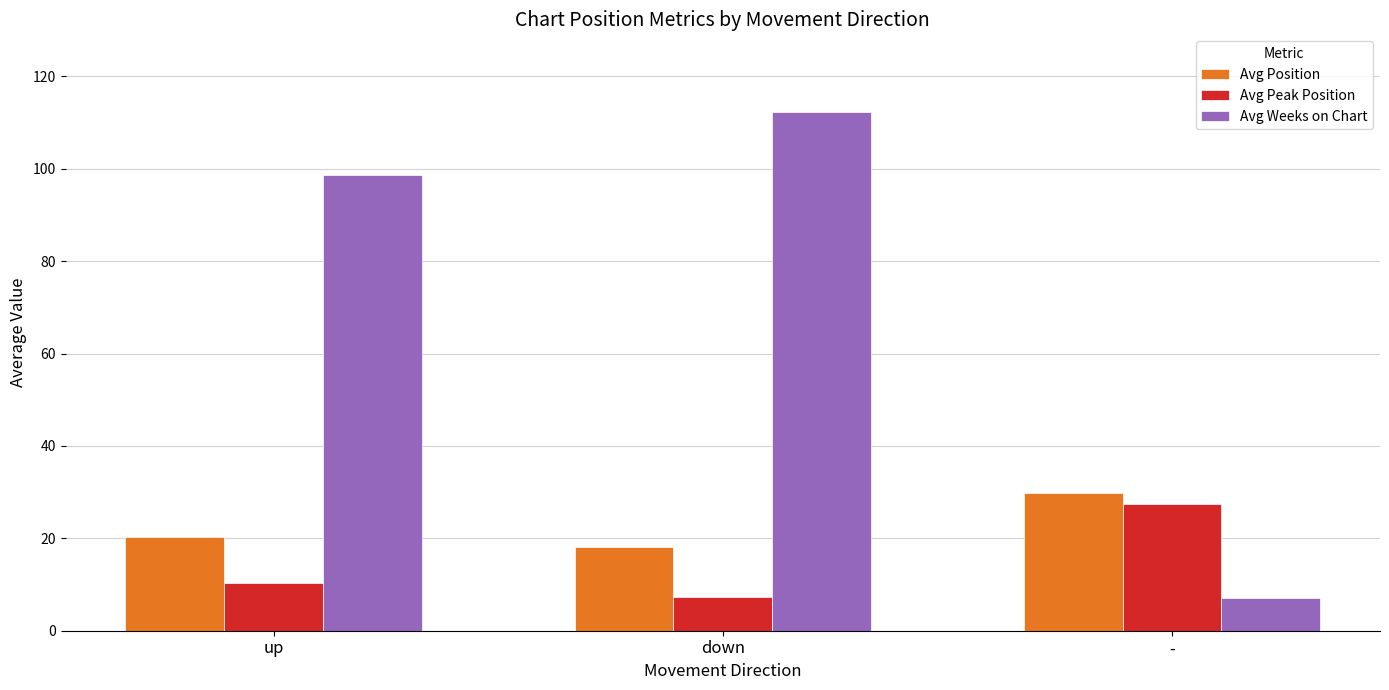

What is the label of the 3rd bar from the left?

-